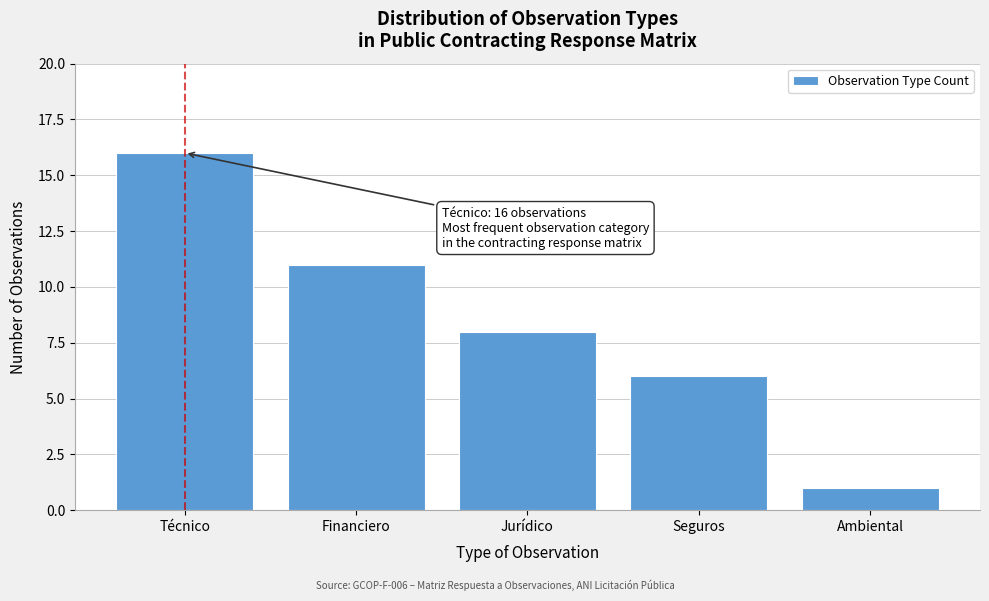

Reading right to left, transcribe all the data shown in this chart.

1	6	8	11	16